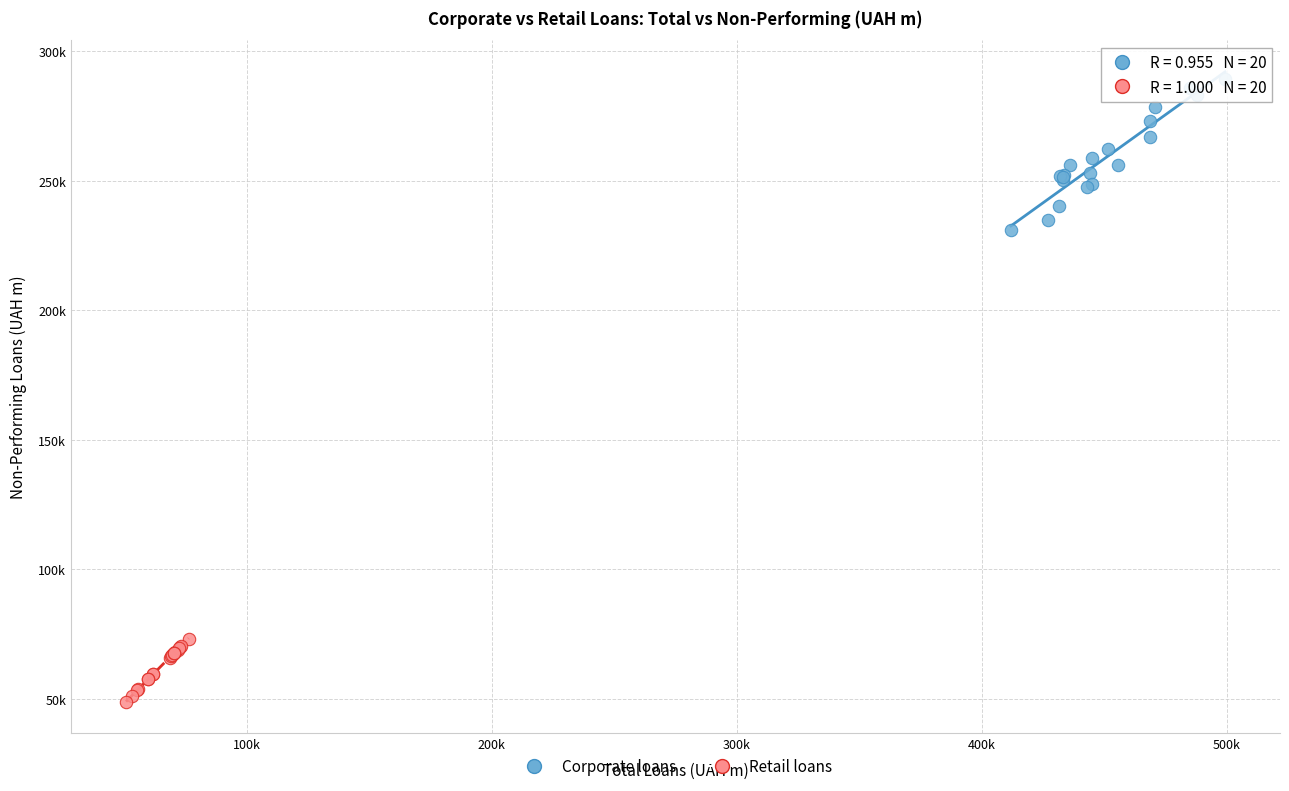

Which series reaches the maximum Y coordinate?

Corporate loans